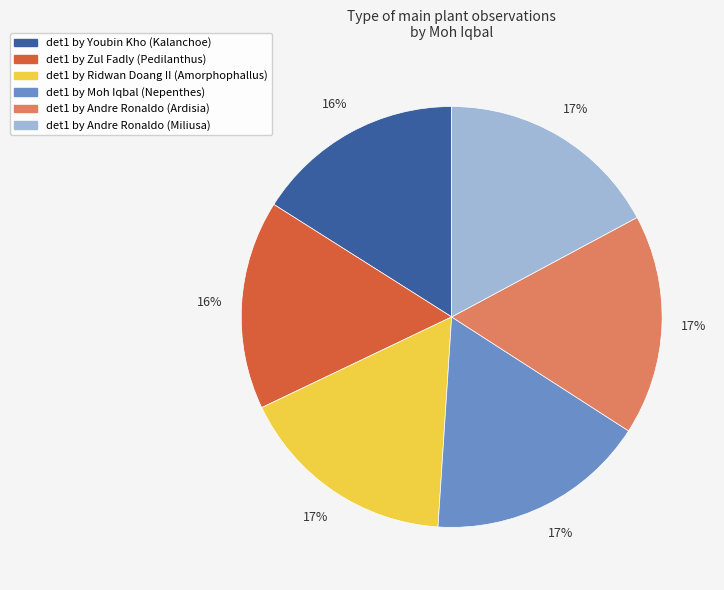

To the nearest percent, what is the difference between the largest and smallest slice percentages?

1%